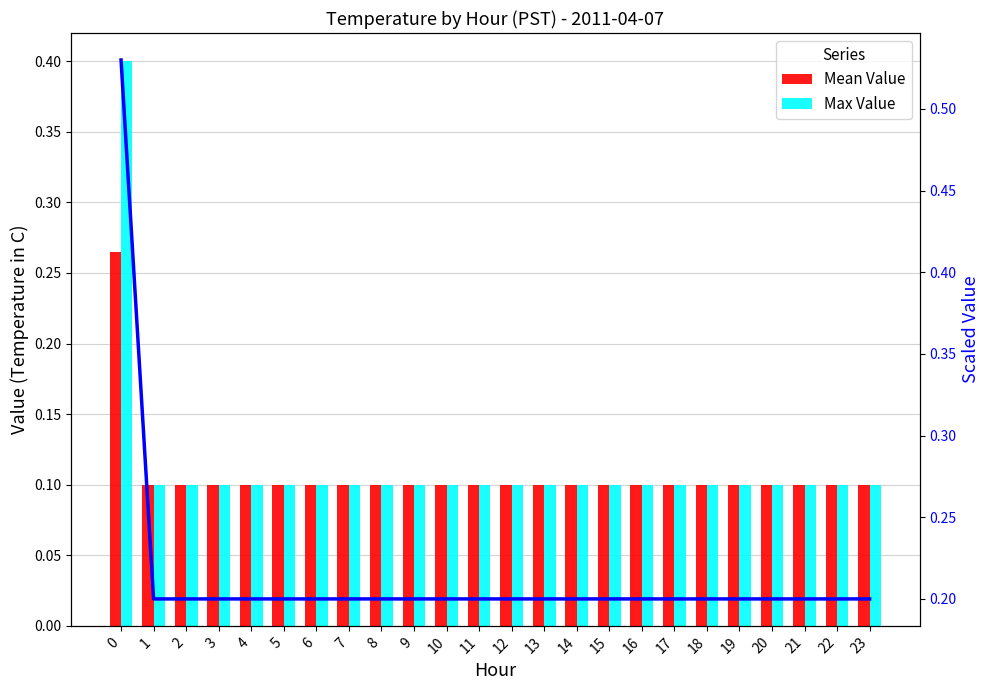

Reading left to right, what are all the values shown in this chart?

Mean Value: 0.3	0.1	0.1	0.1	0.1	0.1	0.1	0.1	0.1	0.1	0.1	0.1	0.1	0.1	0.1	0.1	0.1	0.1	0.1	0.1	0.1	0.1	0.1	0.1
Max Value: 0.4	0.1	0.1	0.1	0.1	0.1	0.1	0.1	0.1	0.1	0.1	0.1	0.1	0.1	0.1	0.1	0.1	0.1	0.1	0.1	0.1	0.1	0.1	0.1
Scaled Trend: 0.5	0.2	0.2	0.2	0.2	0.2	0.2	0.2	0.2	0.2	0.2	0.2	0.2	0.2	0.2	0.2	0.2	0.2	0.2	0.2	0.2	0.2	0.2	0.2